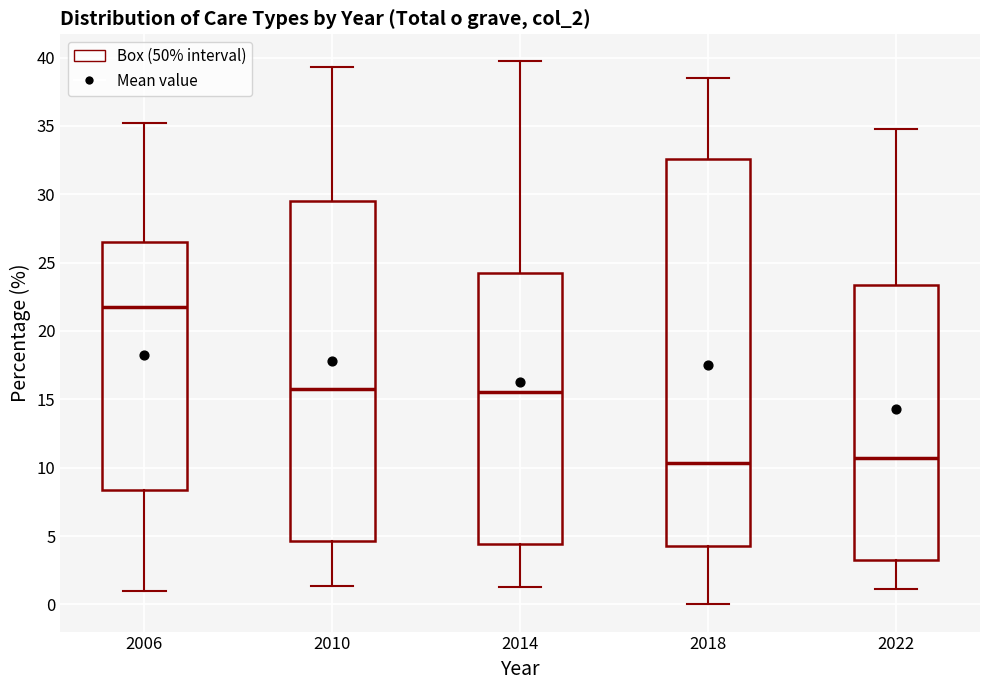

Reading left to right, transcribe this box plot: for each box, give where its median line is, the range the box spans, and where its two whiskers end, as read against the y-axis. The values are not printed on the chart, so give them approximately, as read against the axis.

2006: median 21.5, box 8.5 to 26.5, whiskers 1.0 to 35.0
2010: median 16.0, box 4.5 to 29.5, whiskers 1.5 to 39.5
2014: median 15.5, box 4.5 to 24.5, whiskers 1.5 to 39.5
2018: median 10.5, box 4.5 to 32.5, whiskers 0.0 to 38.5
2022: median 10.5, box 3.5 to 23.5, whiskers 1.0 to 35.0